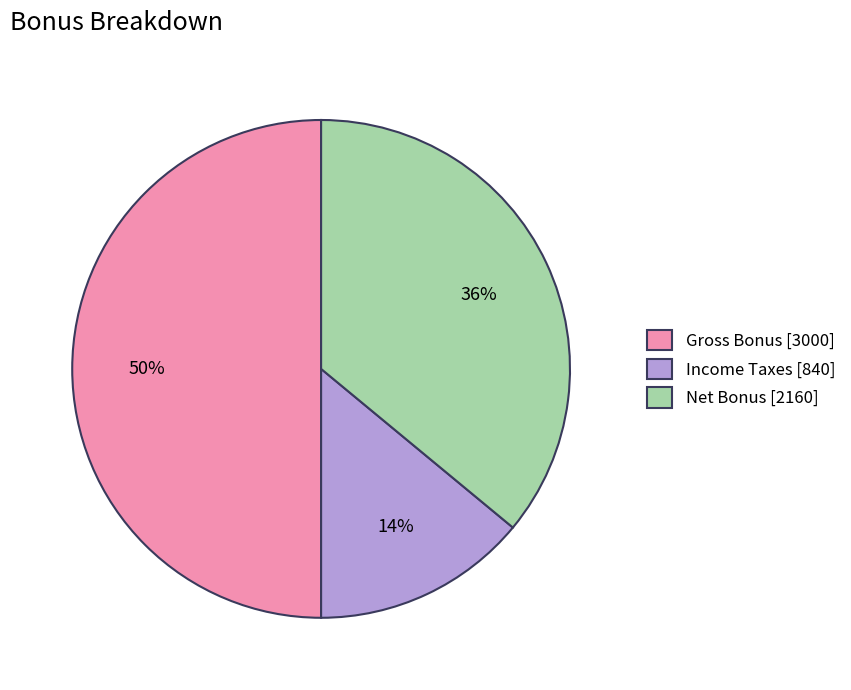

Is the sum of Gross Bonus [3000] and Income Taxes [840] greater than half?

Yes